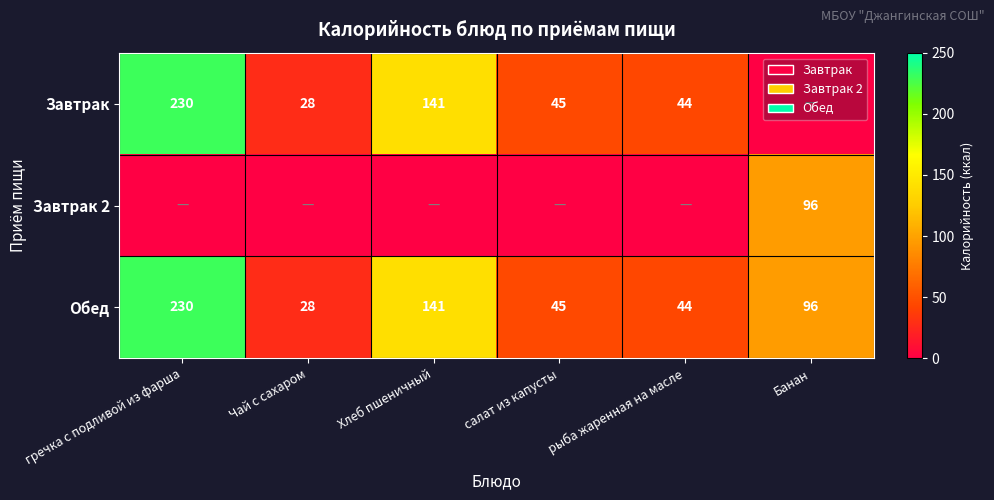

Is the value of Обед at Хлеб пшеничный greater than the value of Завтрак at Чай с сахаром?

Yes